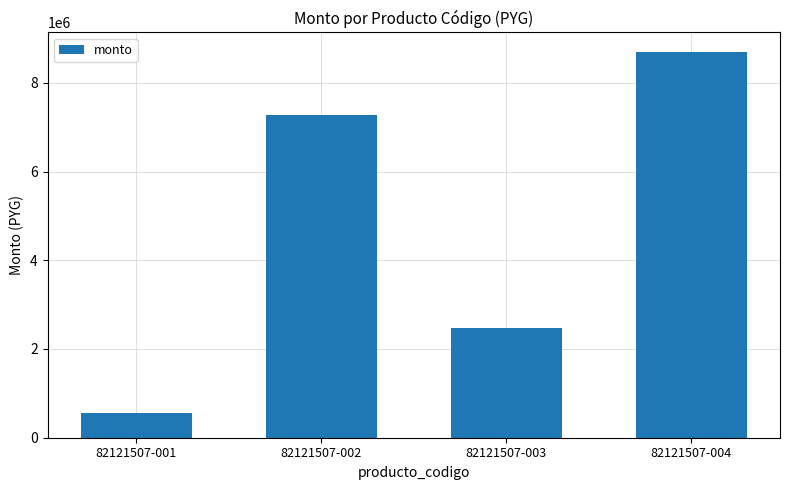

Rank the categories by value from lowest to highest.

82121507-001, 82121507-003, 82121507-002, 82121507-004